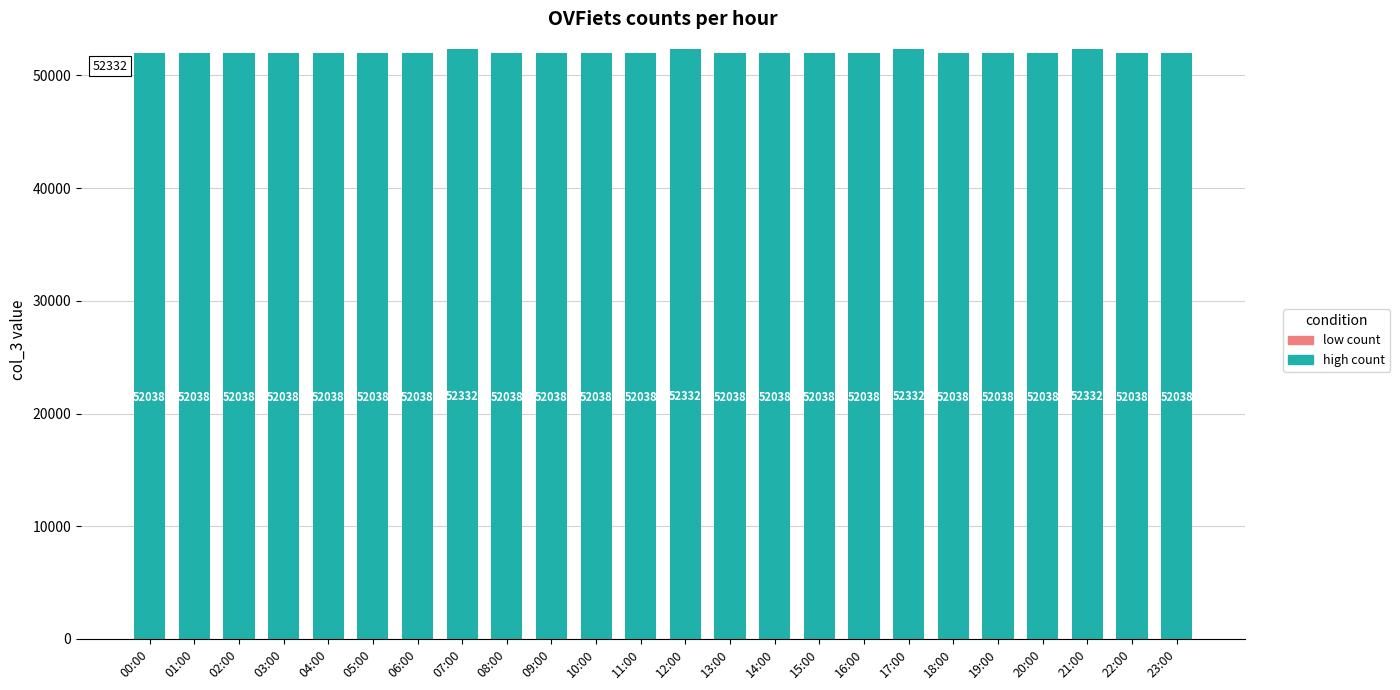

What is the smallest value displayed?

52038